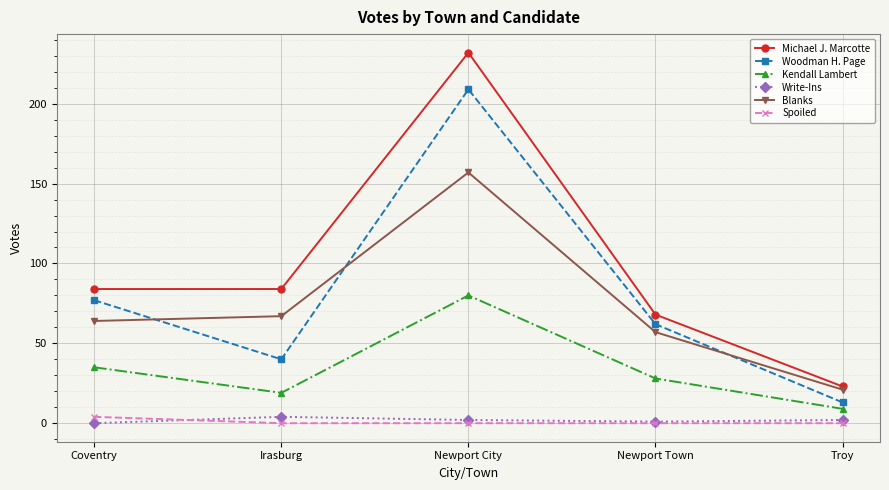

What is the label of the 4th point from the left?

Newport Town